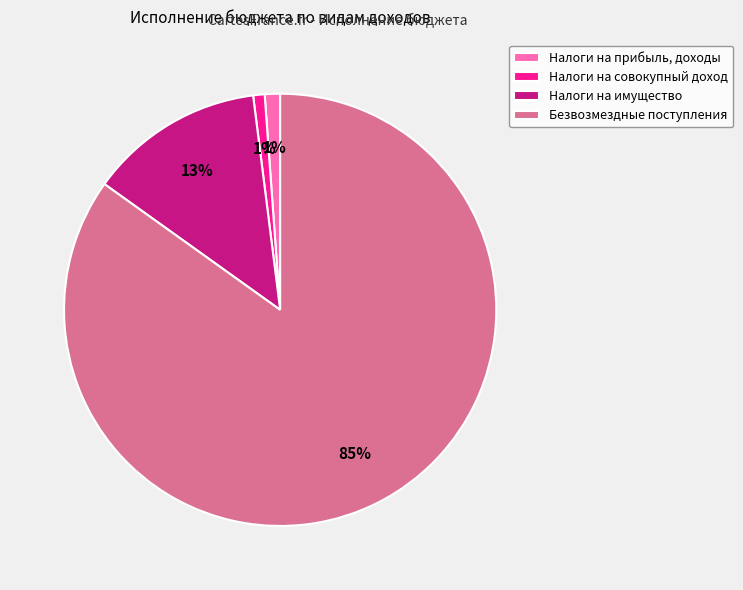

Which has a higher value, Налоги на имущество or Налоги на совокупный доход?

Налоги на имущество